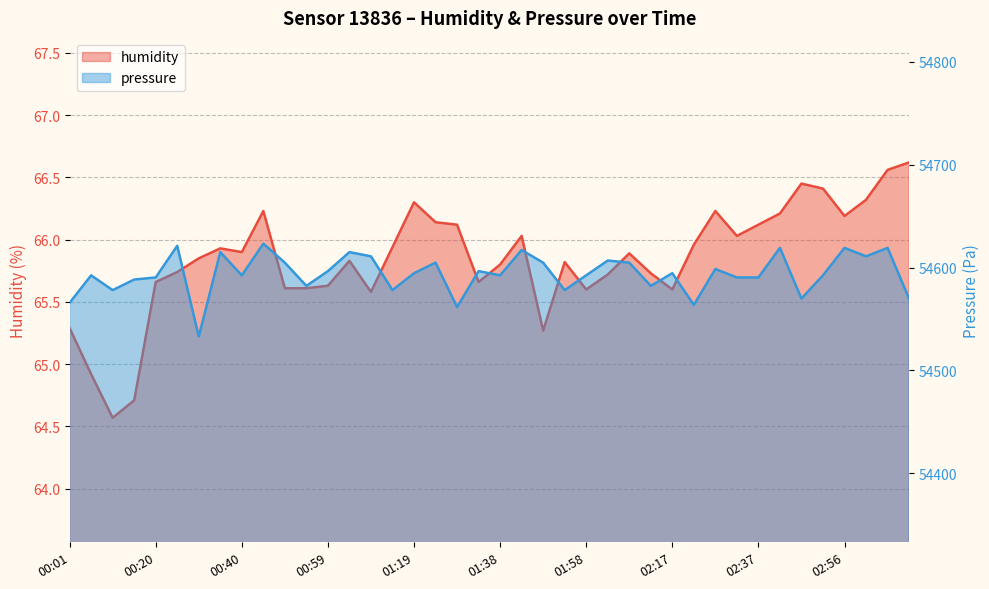

Which series has the largest total across all categories?

pressure